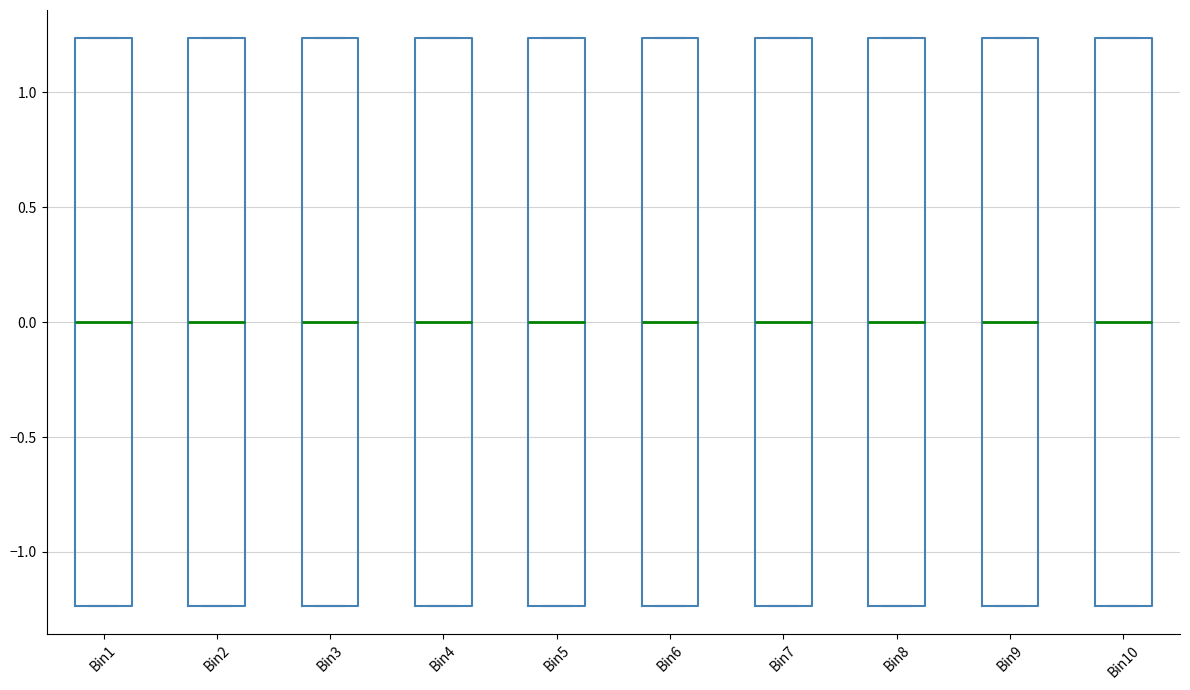

Reading left to right, transcribe this box plot: for each box, give where its median line is, the range the box spans, and where its two whiskers end, as read against the y-axis. The values are not printed on the chart, so give them approximately, as read against the axis.

Bin1: median 0.00, box -1.25 to 1.25, whiskers -1.25 to 1.25
Bin2: median 0.00, box -1.25 to 1.25, whiskers -1.25 to 1.25
Bin3: median 0.00, box -1.25 to 1.25, whiskers -1.25 to 1.25
Bin4: median 0.00, box -1.25 to 1.25, whiskers -1.25 to 1.25
Bin5: median 0.00, box -1.25 to 1.25, whiskers -1.25 to 1.25
Bin6: median 0.00, box -1.25 to 1.25, whiskers -1.25 to 1.25
Bin7: median 0.00, box -1.25 to 1.25, whiskers -1.25 to 1.25
Bin8: median 0.00, box -1.25 to 1.25, whiskers -1.25 to 1.25
Bin9: median 0.00, box -1.25 to 1.25, whiskers -1.25 to 1.25
Bin10: median 0.00, box -1.25 to 1.25, whiskers -1.25 to 1.25